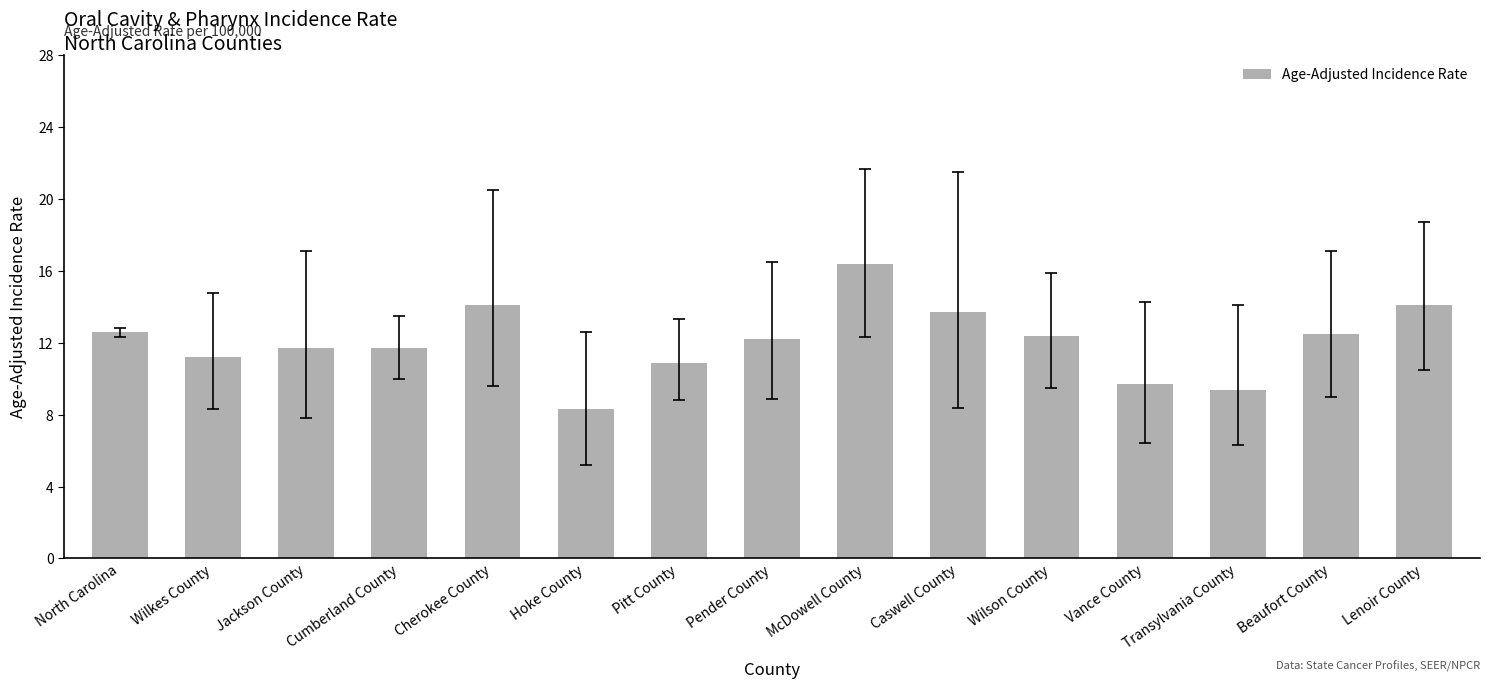

The chart shows a value of 16.7 at Transylvania County. True or false?

False